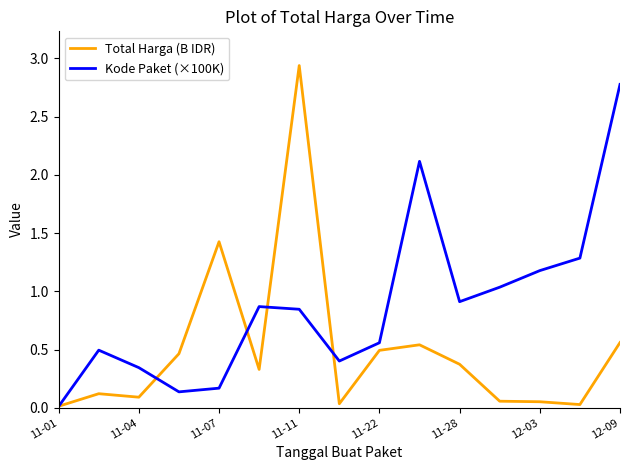

Which series has the largest total across all categories?

Kode Paket (×100K)